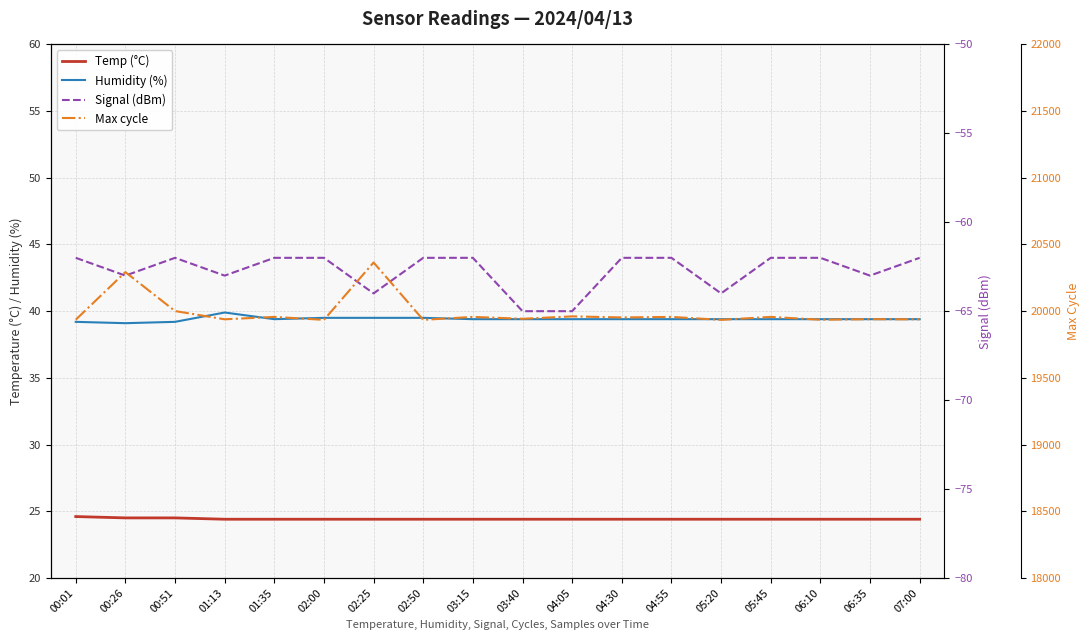

List the labels in order of Signal (dBm) value, largest first.

00:01, 00:51, 01:35, 02:00, 02:50, 03:15, 04:30, 04:55, 05:45, 06:10, 07:00, 00:26, 01:13, 06:35, 02:25, 05:20, 03:40, 04:05